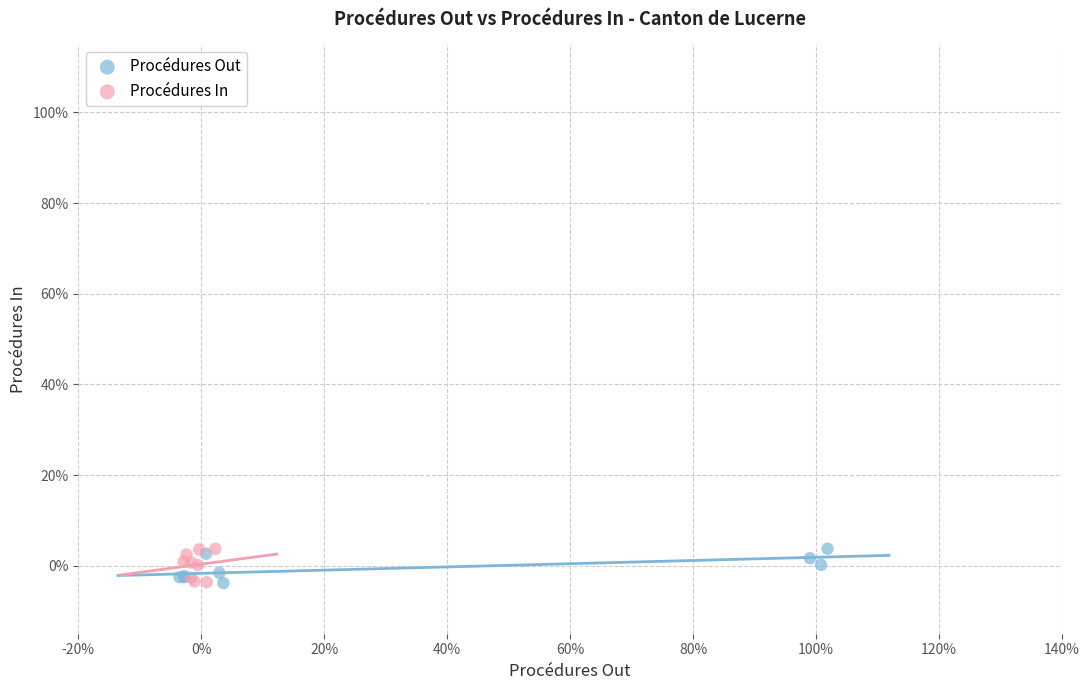

What are all the series names shown in the legend?

Procédures Out, Procédures In